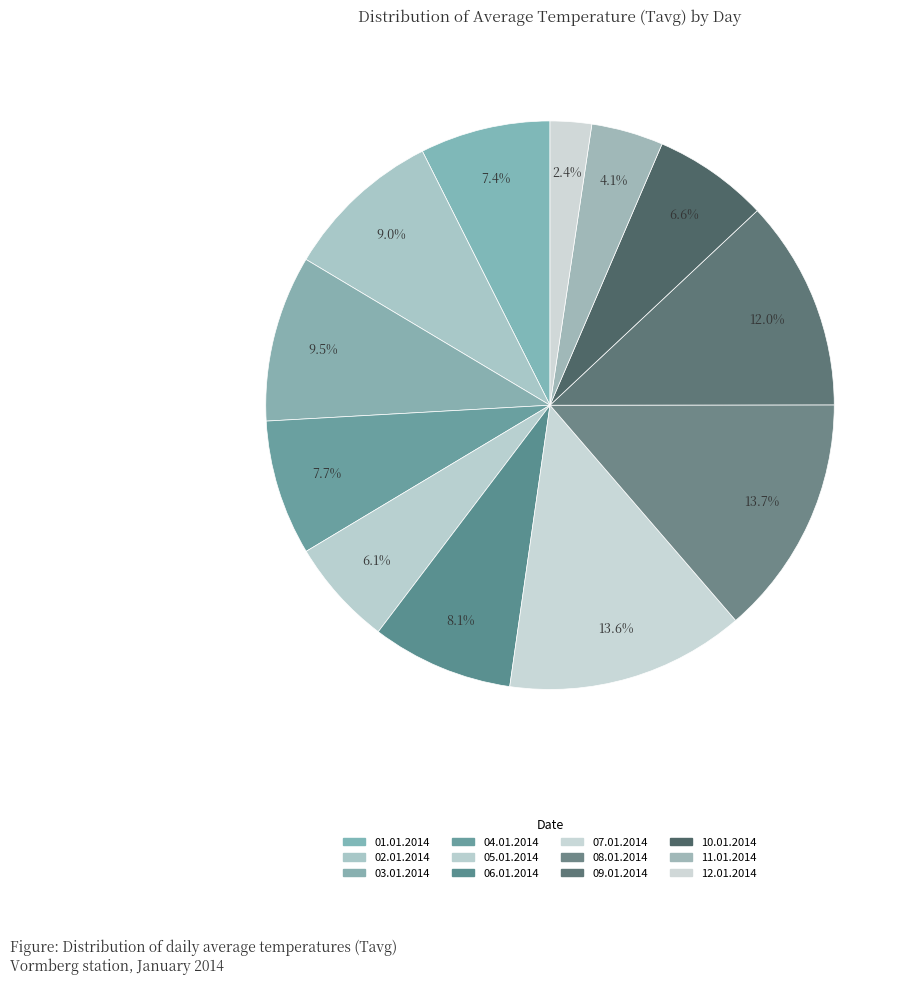

To the nearest percent, what is the average slice percentage?

8%